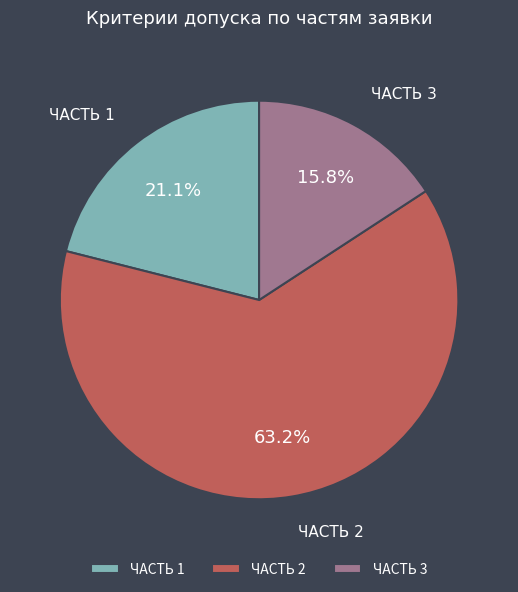

To the nearest percent, what is the difference between the largest and smallest slice percentages?

47%